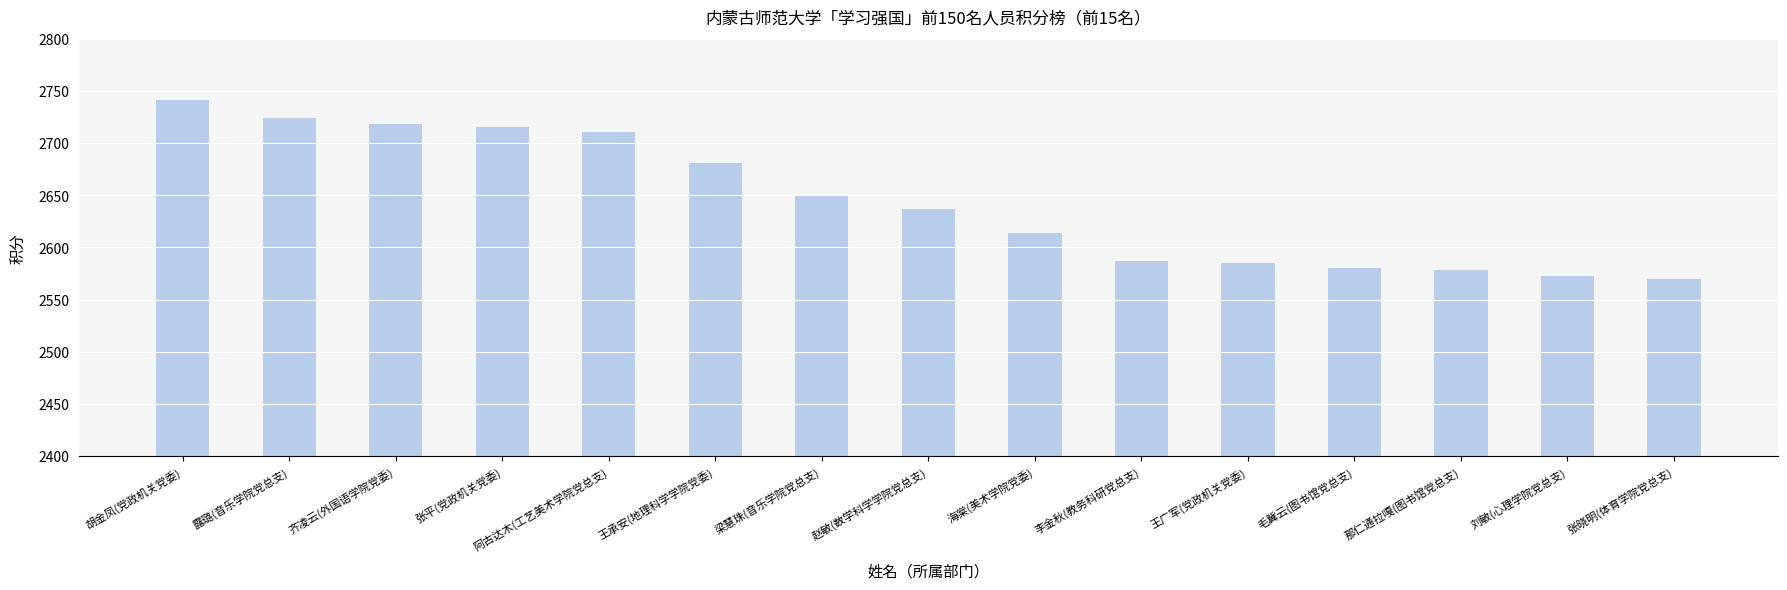

What is the difference between the maximum and minimum values?

171